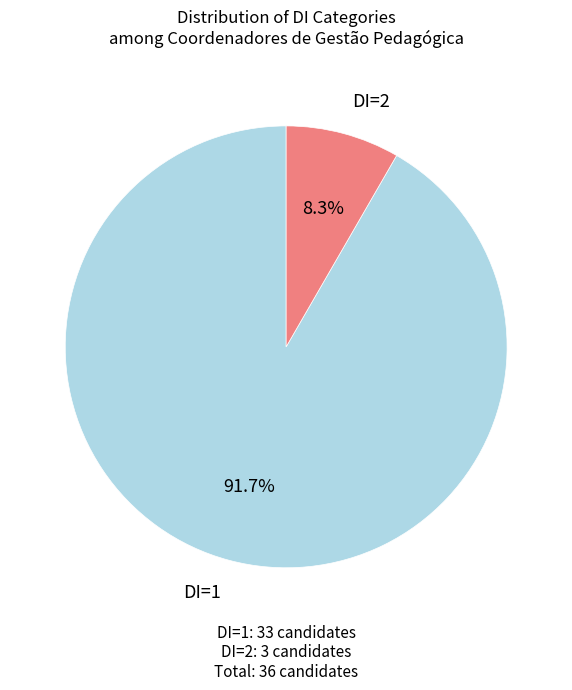

Which slice is the smallest?

DI=2